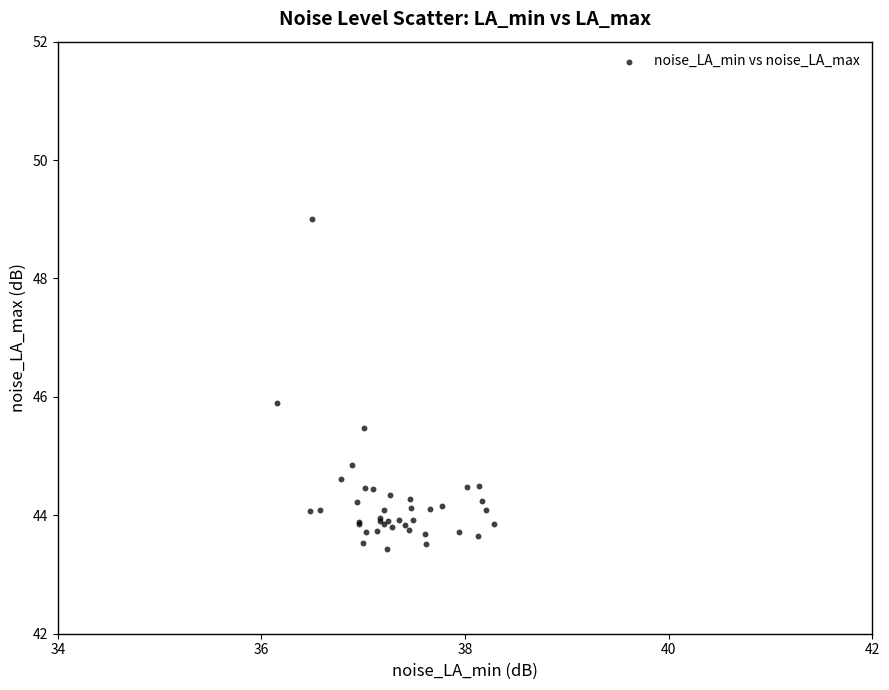

What Y value in the scatter plot is closest to 46?

45.9